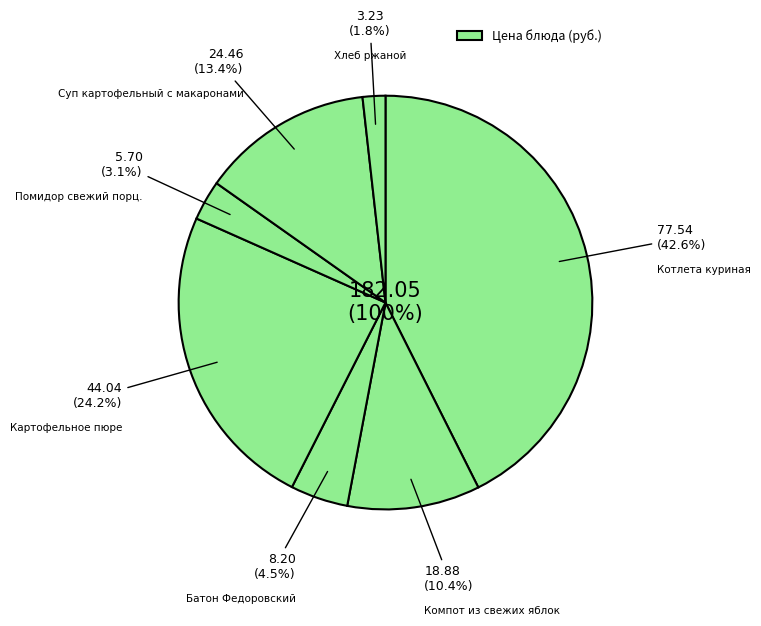

Does any single category account for the majority?

No